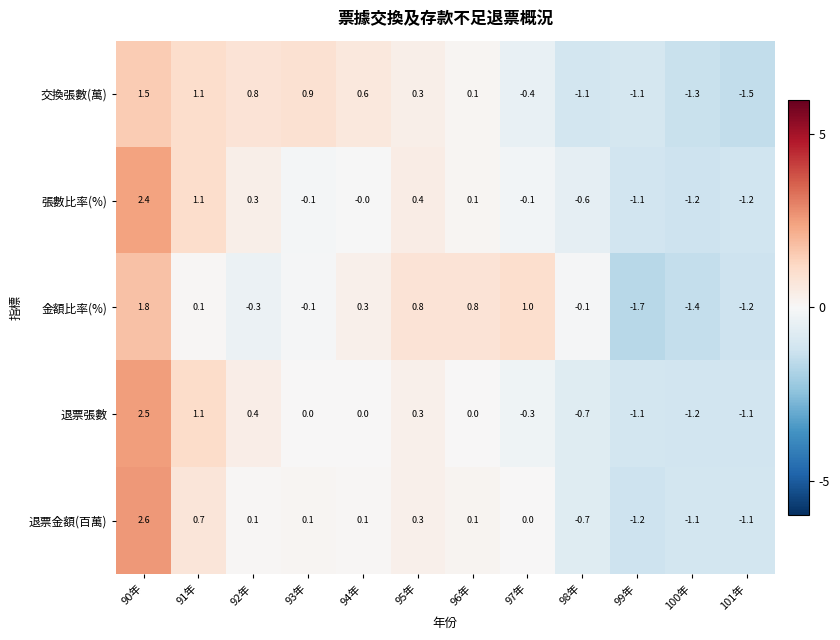

Rank the series by their maximum value, from lowest to highest.

交換張數(萬), 金額比率(%), 張數比率(%), 退票張數, 退票金額(百萬)